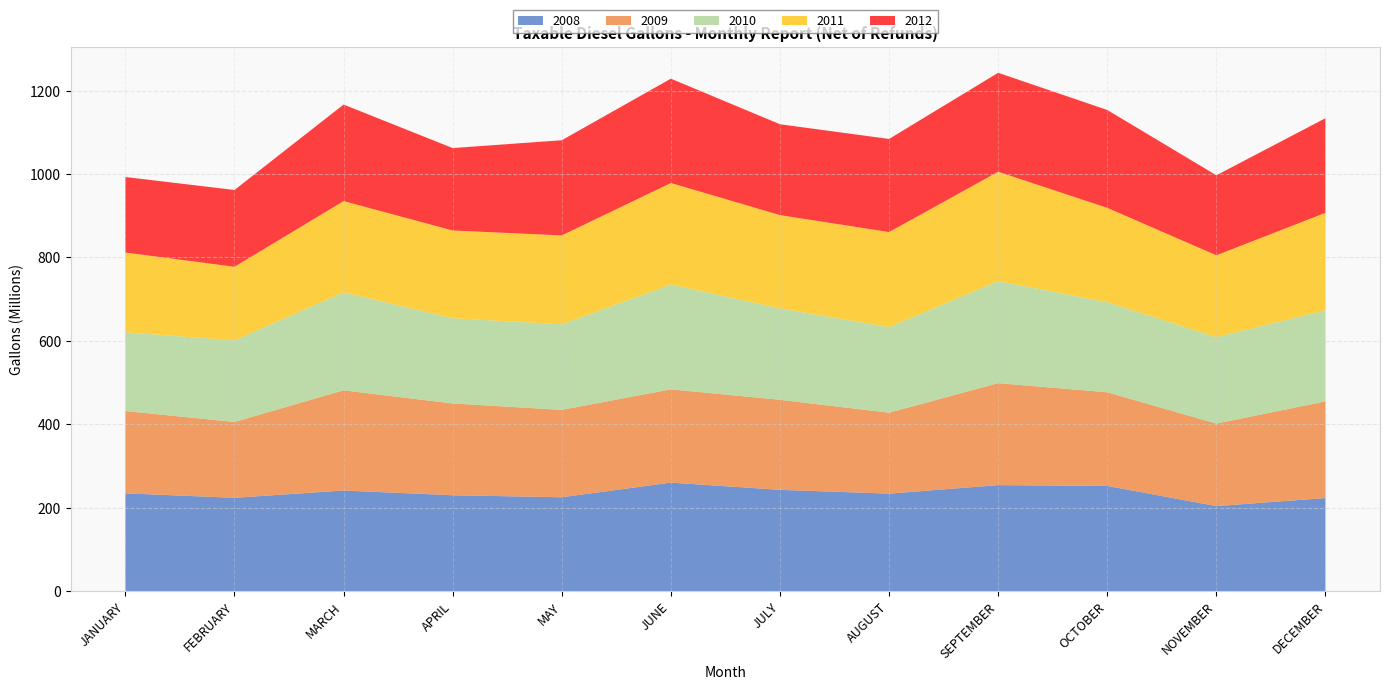

Reading left to right, extract all data points from this chart.

2008: JANUARY=234700260	FEBRUARY=223985934	MARCH=241439734	APRIL=230152121	MAY=225272249	JUNE=260434744	JULY=243095395	AUGUST=234022307	SEPTEMBER=254394579	OCTOBER=252471983	NOVEMBER=204150018	DECEMBER=223406881
2009: JANUARY=197283143	FEBRUARY=181765826	MARCH=240173563	APRIL=219920756	MAY=209471285	JUNE=223555180	JULY=215772974	AUGUST=193949828	SEPTEMBER=244412169	OCTOBER=224450417	NOVEMBER=197664779	DECEMBER=231720029
2010: JANUARY=188705030	FEBRUARY=195563666	MARCH=234903120	APRIL=204318970	MAY=205110704	JUNE=251256188	JULY=219318120	AUGUST=205138797	SEPTEMBER=244810944	OCTOBER=215881238	NOVEMBER=207283073	DECEMBER=218365238
2011: JANUARY=191265324	FEBRUARY=176452952	MARCH=218708007	APRIL=210355533	MAY=213094669	JUNE=243344006	JULY=223447912	AUGUST=227911450	SEPTEMBER=261926745	OCTOBER=226187671	NOVEMBER=196225303	DECEMBER=233614553
2012: JANUARY=181003409	FEBRUARY=184093977	MARCH=231409056	APRIL=197559932	MAY=228146495	JUNE=250024610	JULY=217801078	AUGUST=223131870	SEPTEMBER=237216063	OCTOBER=234650829	NOVEMBER=191711268	DECEMBER=226797044